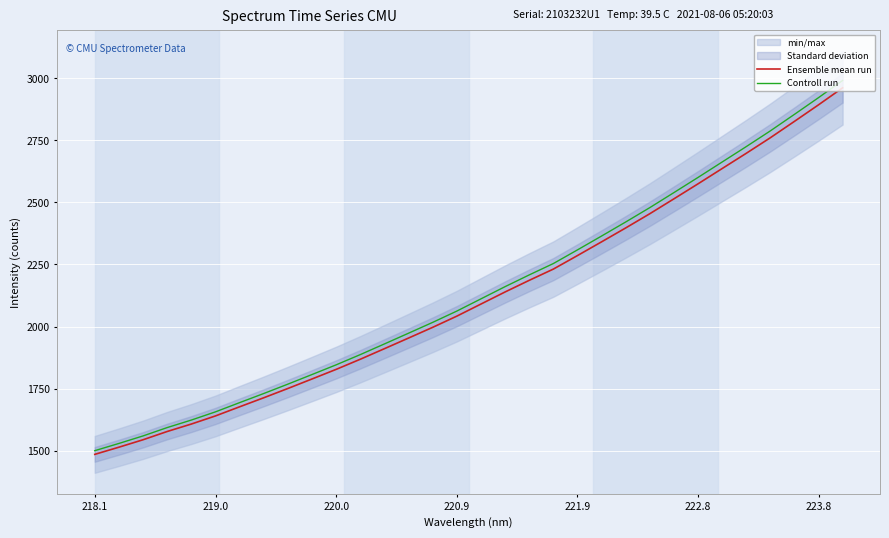

What is the highest value of the Controll run series?

2991.2